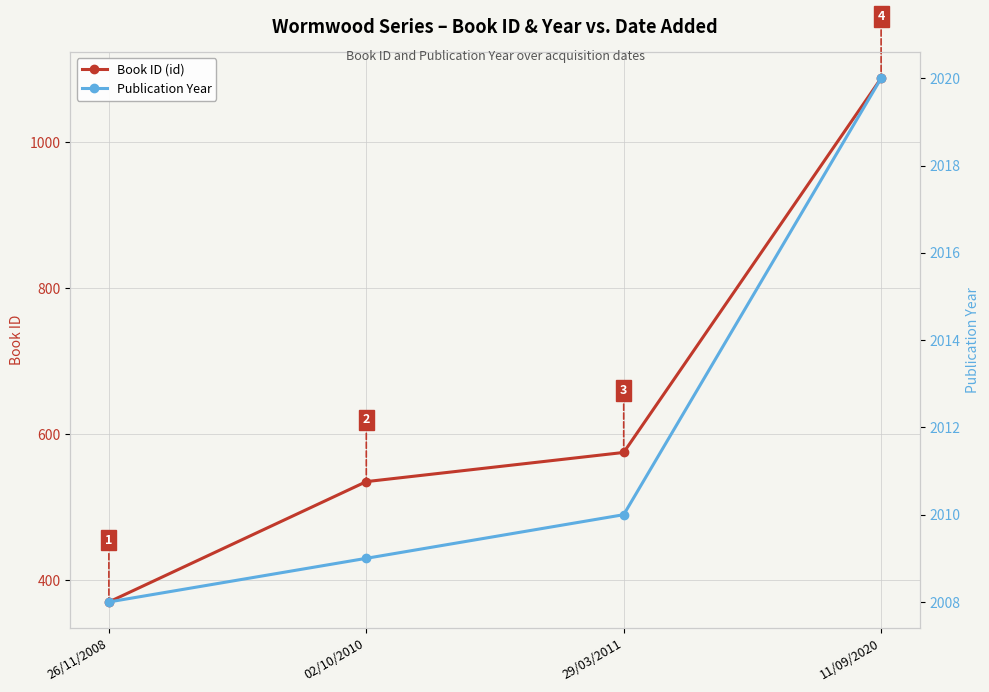

The Book ID (id) series shows 330 at 02/10/2010. True or false?

False